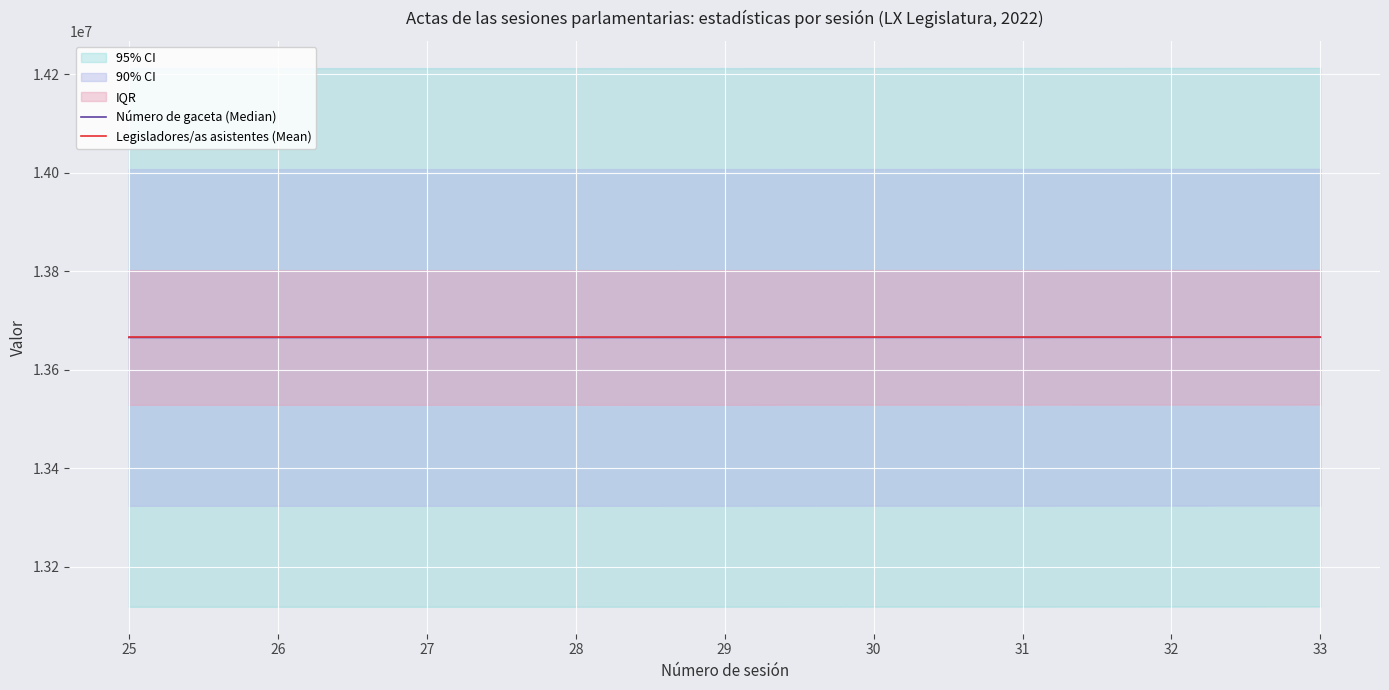

What is the value of the Legisladores/as asistentes (Mean) point at the 5th from the left?

13666010.4